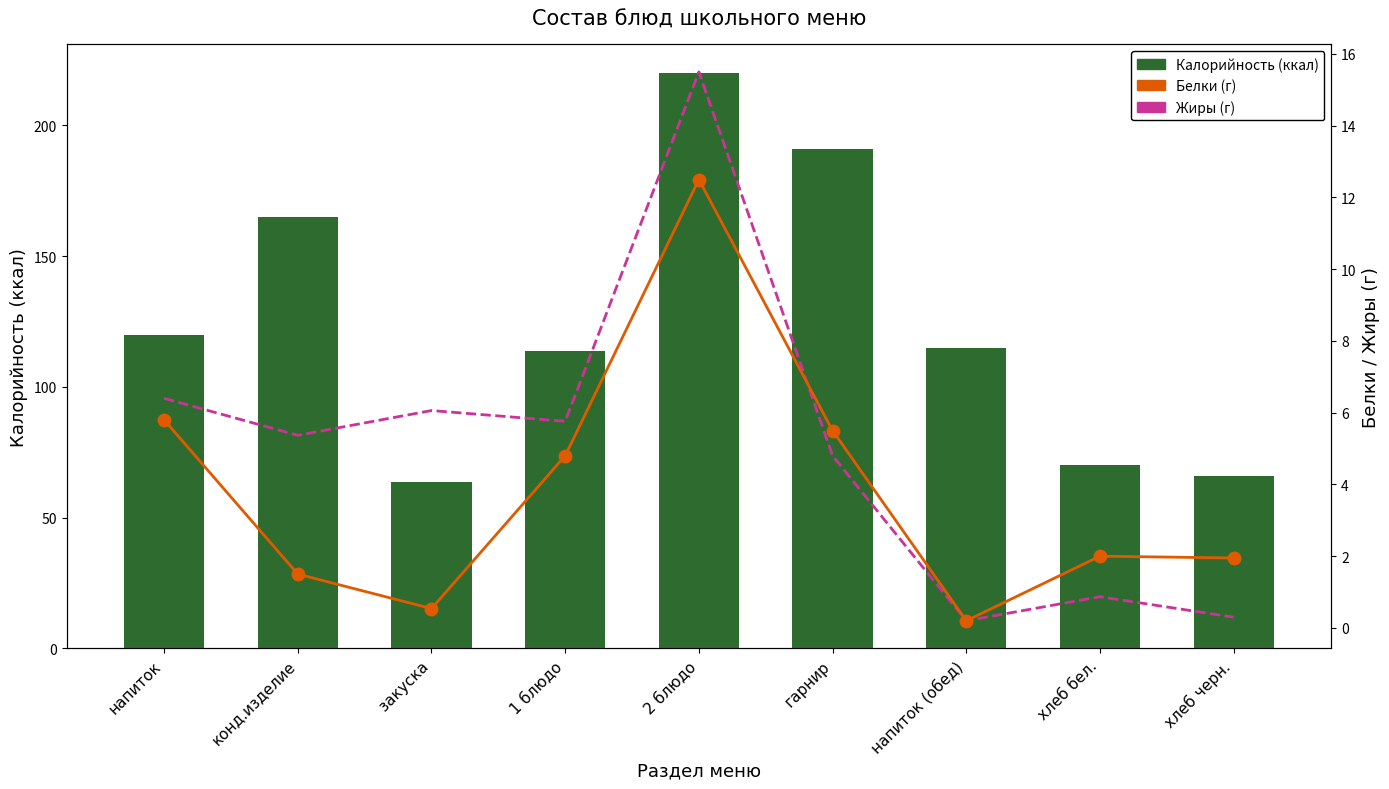

Is it true that Белки (г) equals 7.7 at гарнир?

False